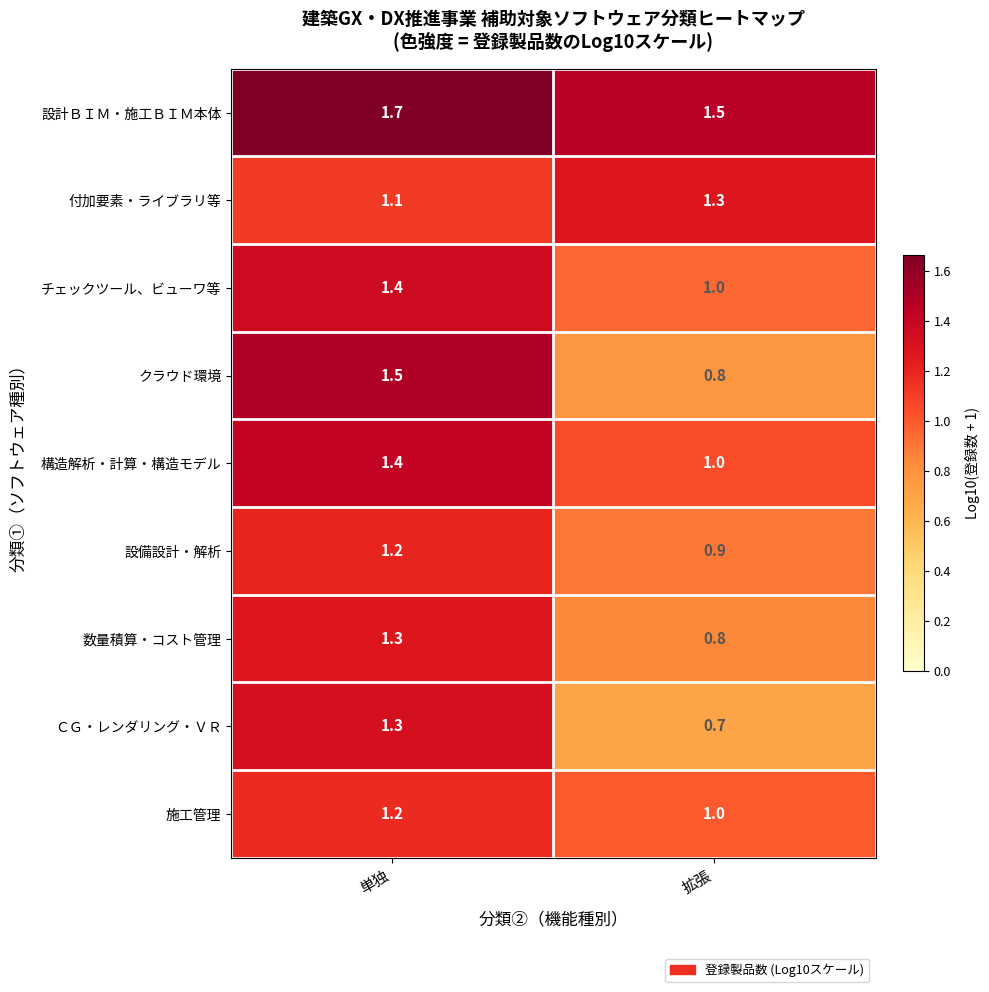

What is the maximum value shown in the chart?

1.7